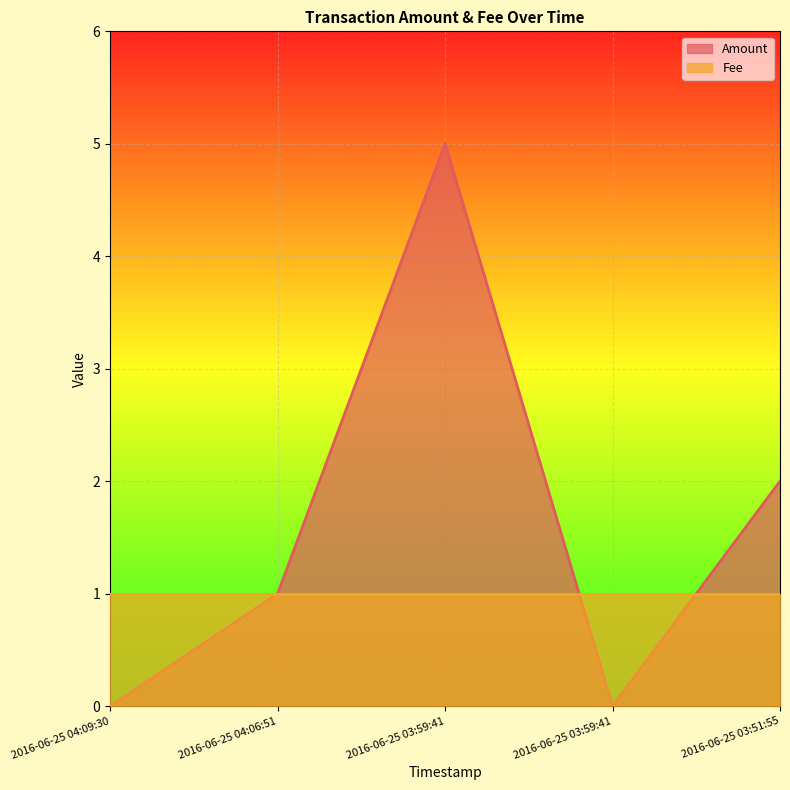

Count the number of values greater than 1.

2